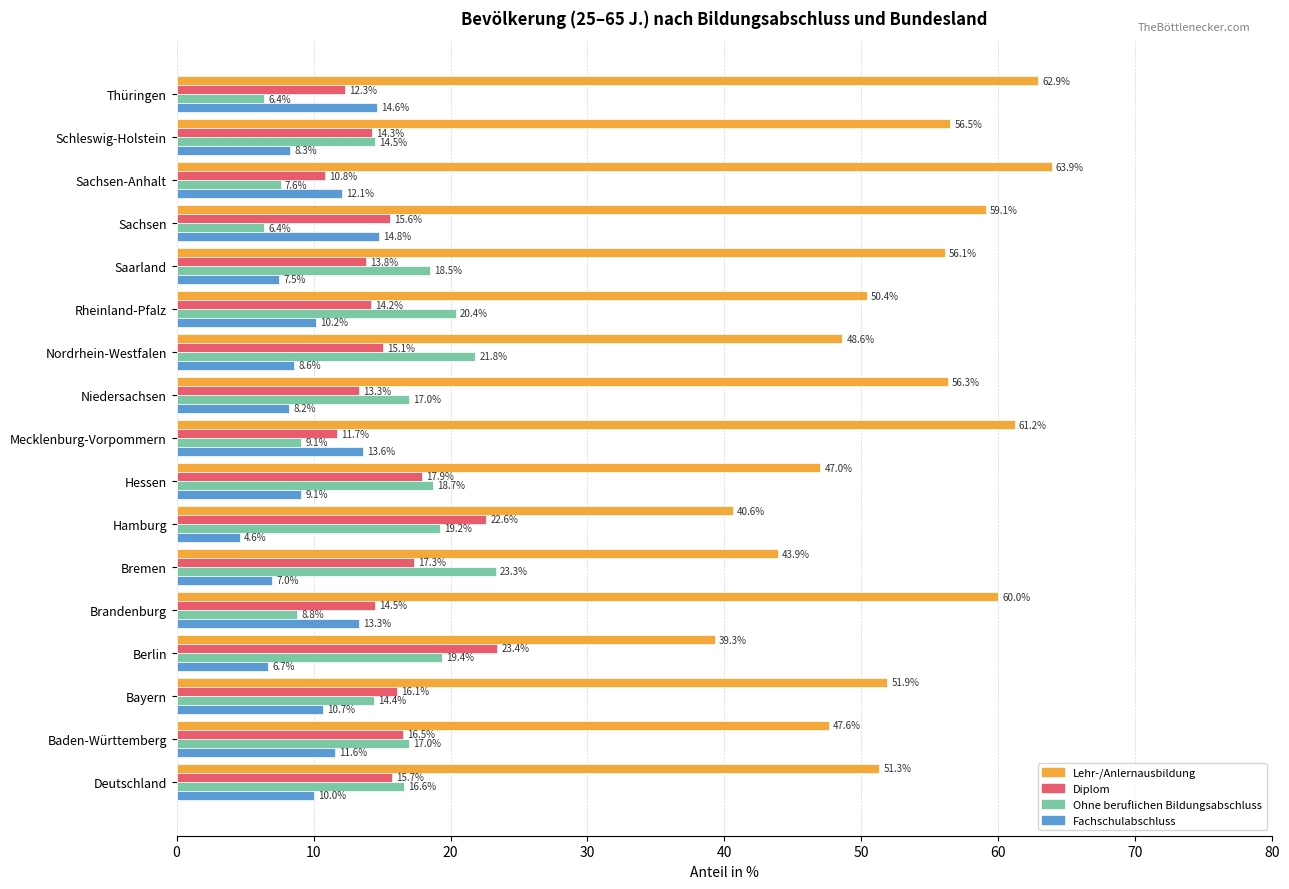

What are all the series names shown in the legend?

Lehr-/Anlernausbildung, Diplom, Ohne beruflichen Bildungsabschluss, Fachschulabschluss